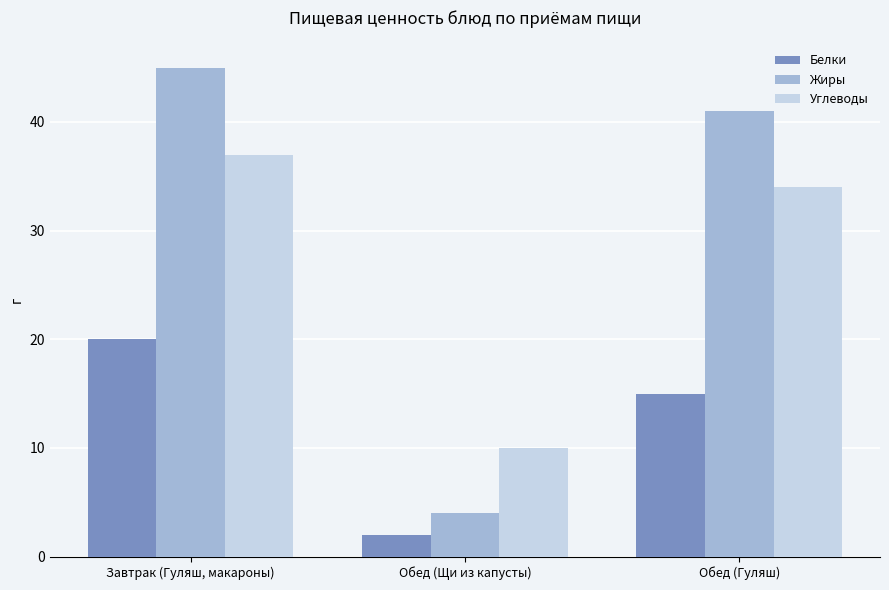

What are all the series names shown in the legend?

Белки, Жиры, Углеводы